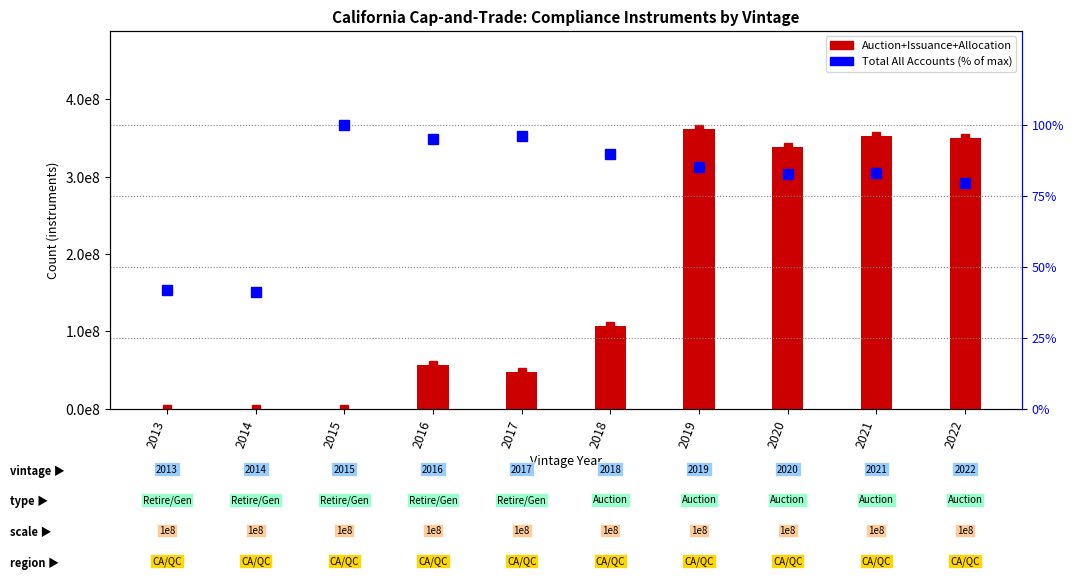

Reading left to right, list all the values displayed in this chart.

Auction+Issuance+Allocation: 0.0	0.0	0.0	0.6	0.5	1.1	3.6	3.4	3.5	3.5
Total (% of max): 41.7	41.0	100.0	95.0	95.8	89.5	84.9	82.5	83.1	79.3